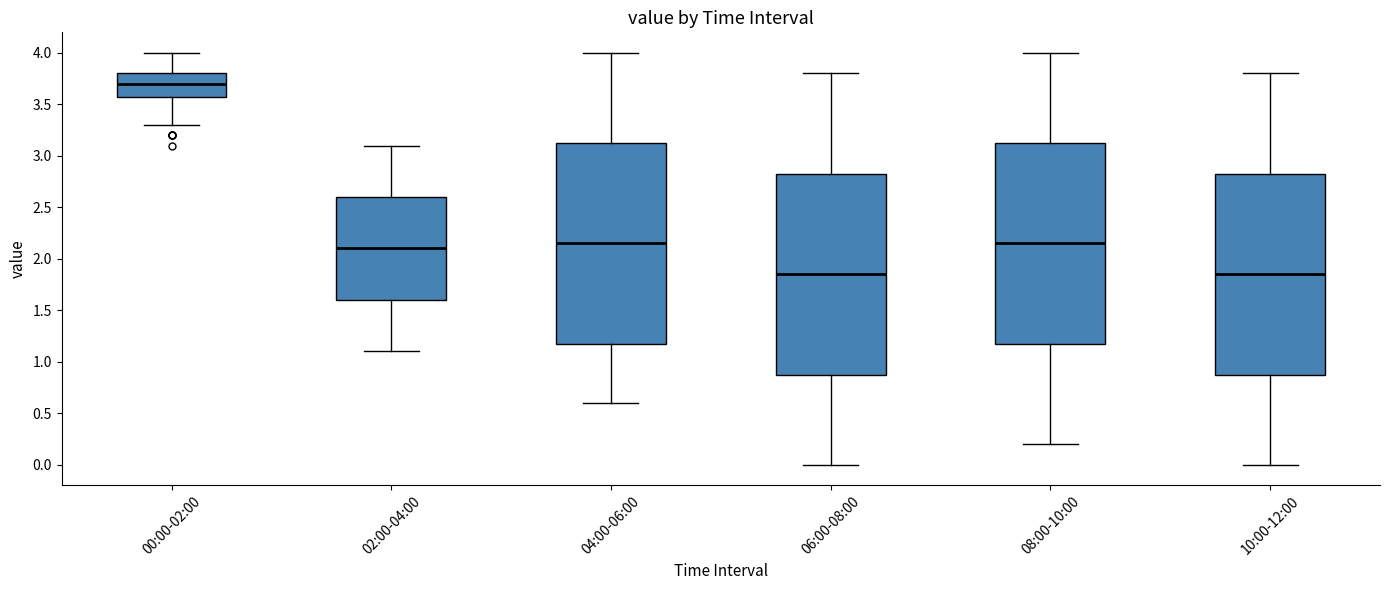

Which box has the highest median line?

00:00-02:00